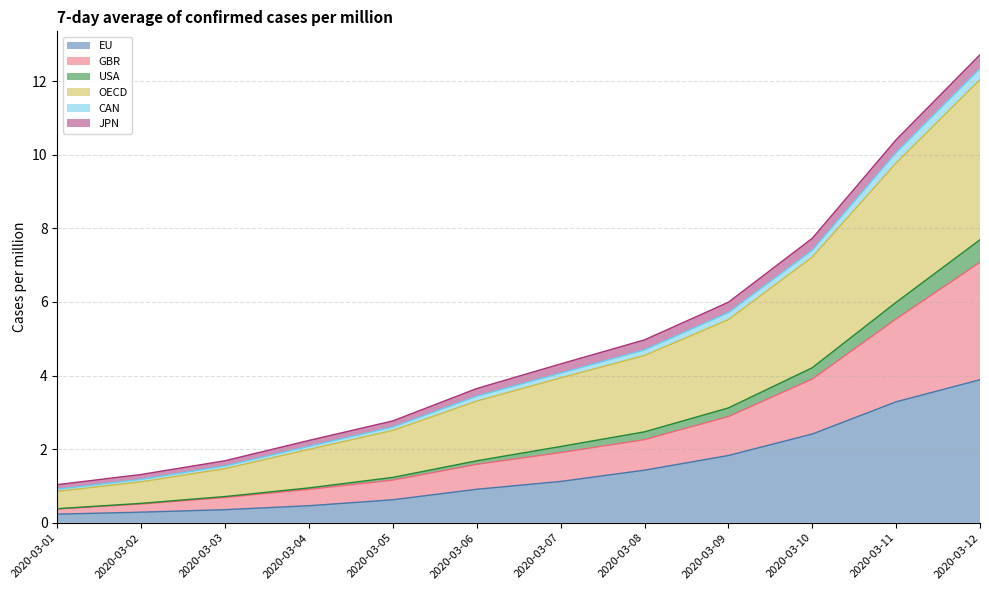

What is the maximum value shown in the chart?

12.7